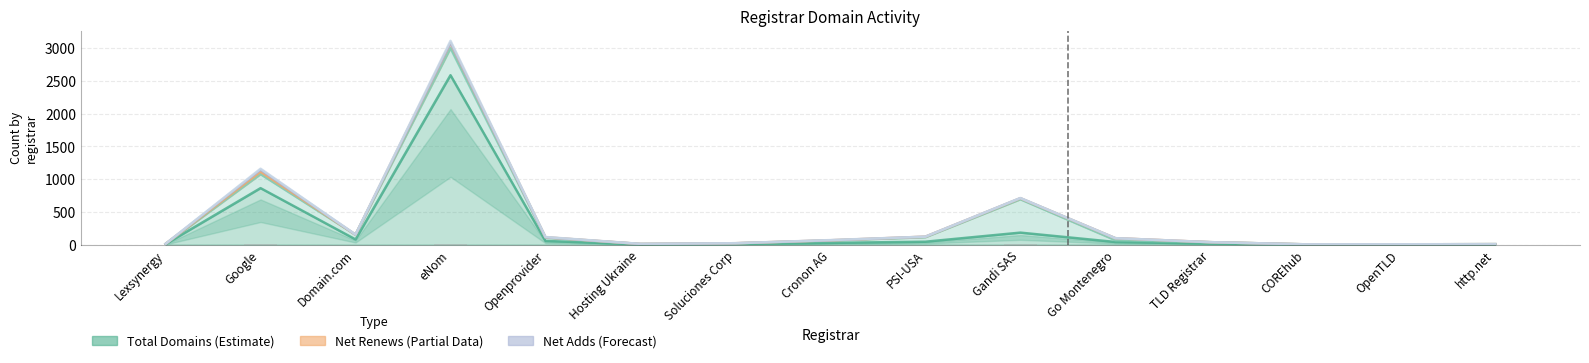

What is the greatest value displayed?

2589